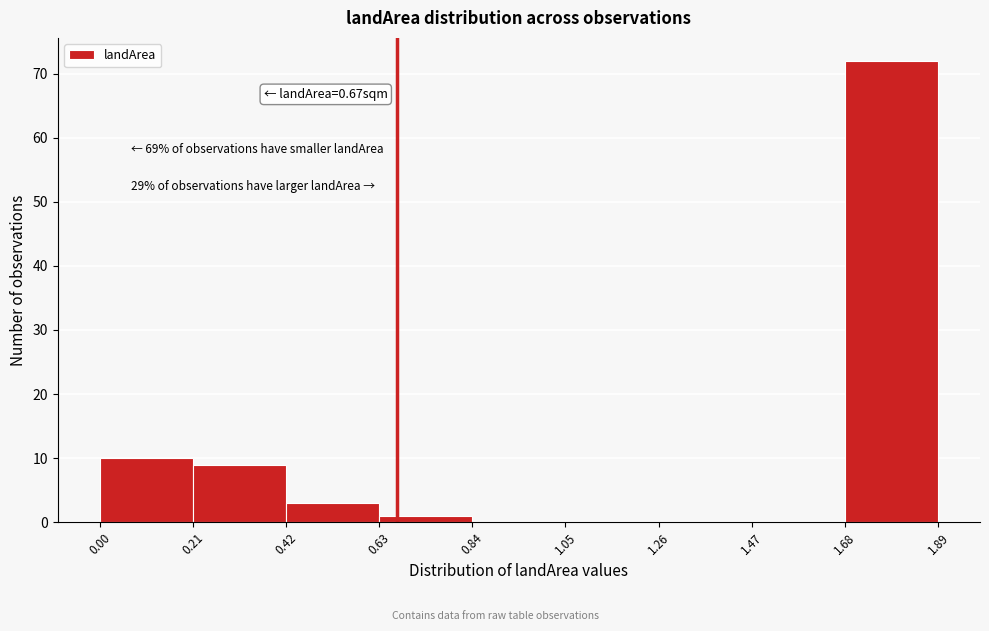

Which range on the x-axis has the tallest bar?

1.68 to 1.89